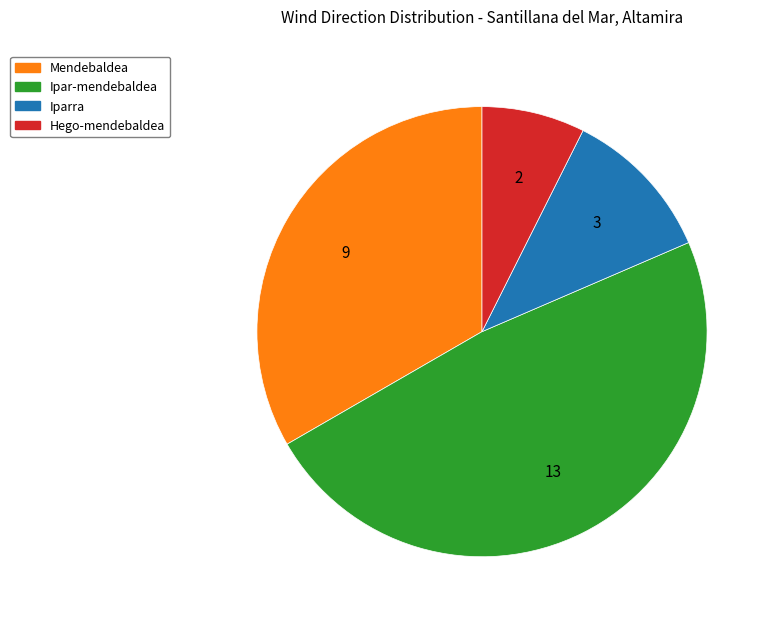

The Hego-mendebaldea slice represents 1% of the pie. True or false?

False